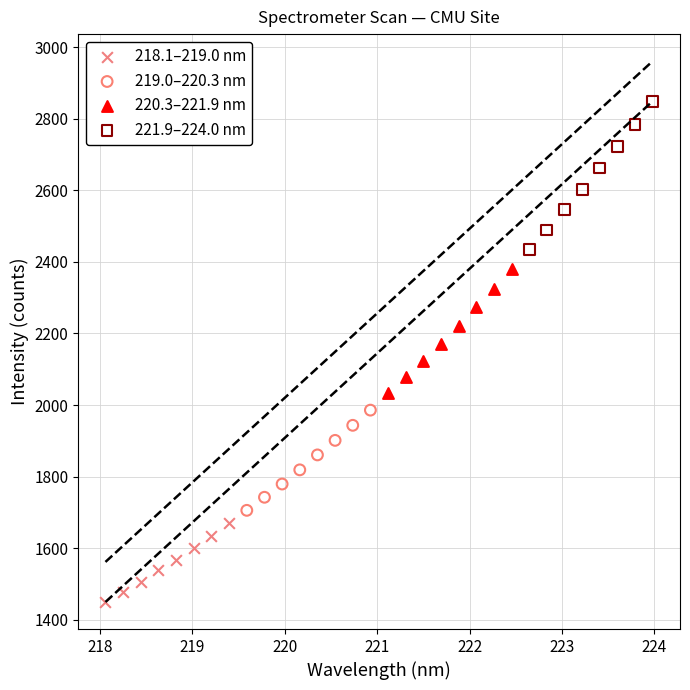

Which series has the largest Y range (max minus min)?

221.9–224.0 nm